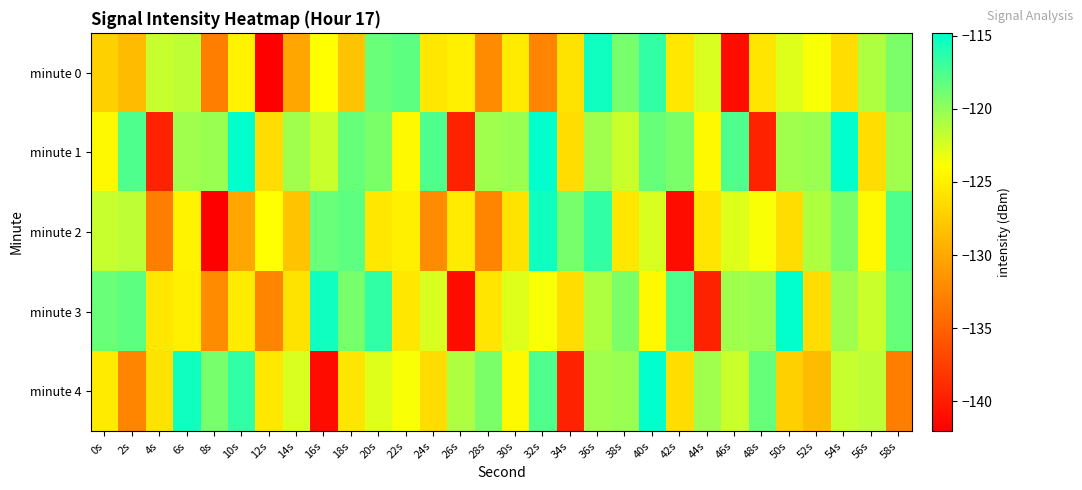

Rank the series at 58s from highest to lowest value.

minute 2, minute 3, minute 0, minute 1, minute 4